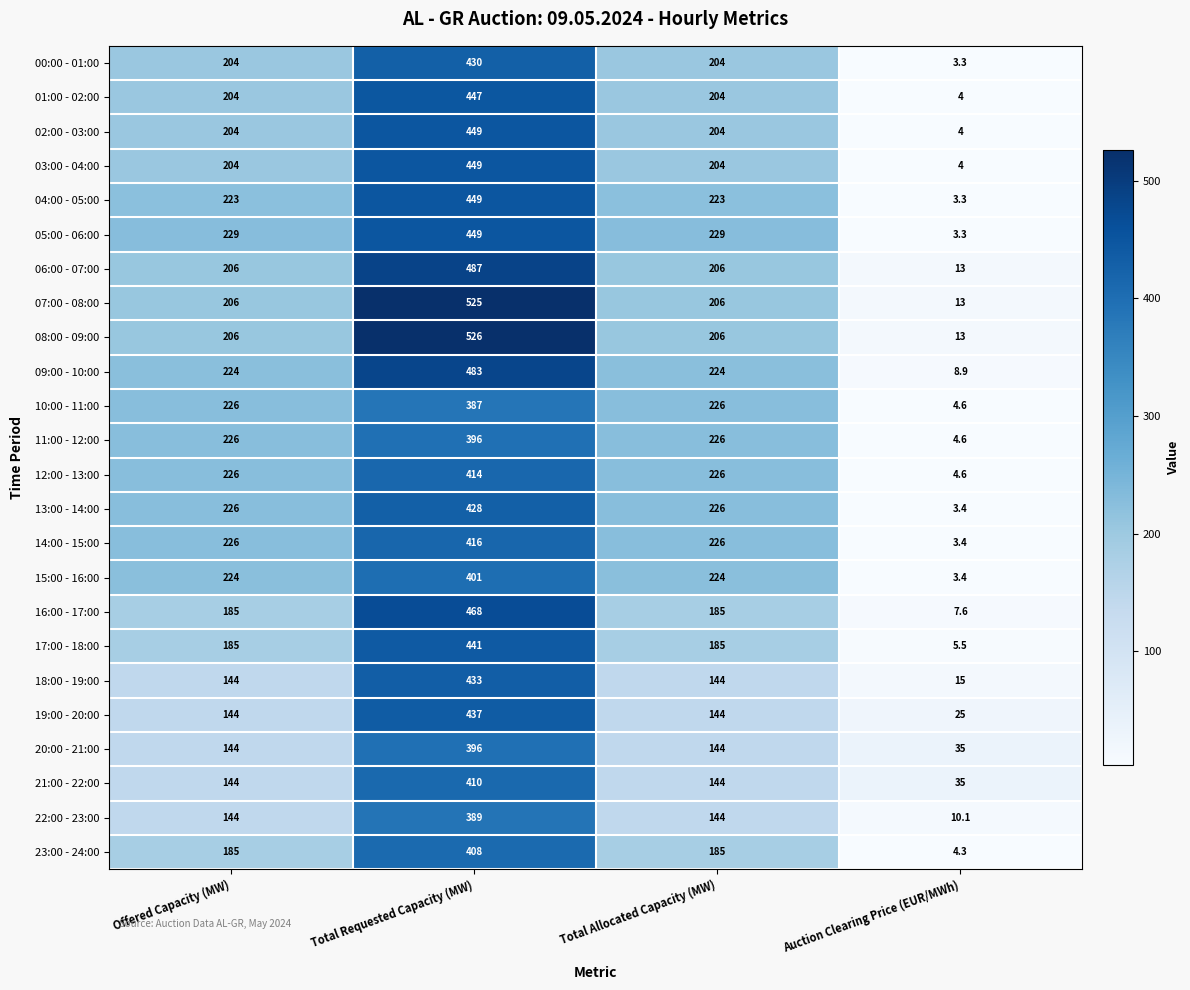

Is it true that 12:00 - 13:00 equals 414.0 at Total Requested Capacity (MW)?

True